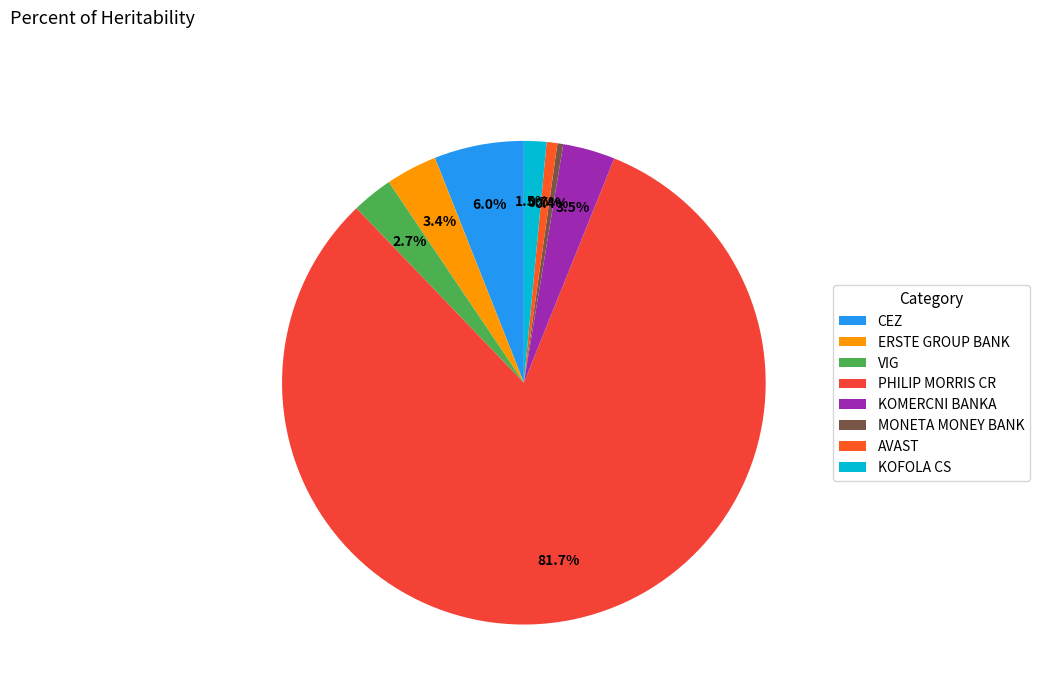

Approximately how many times larger is the value at ERSTE GROUP BANK compared to CEZ?

0.6